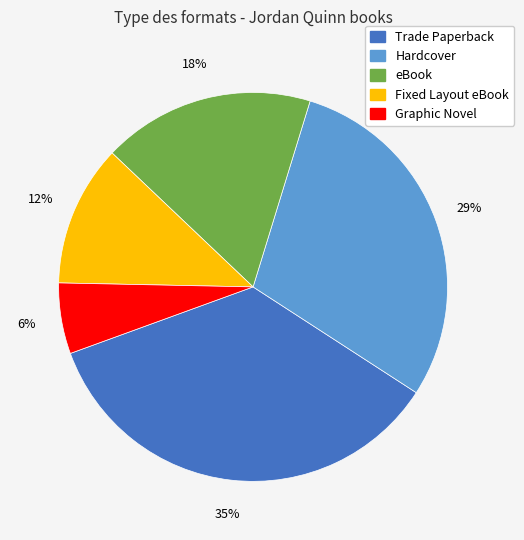

How many slices are in this pie chart?

5